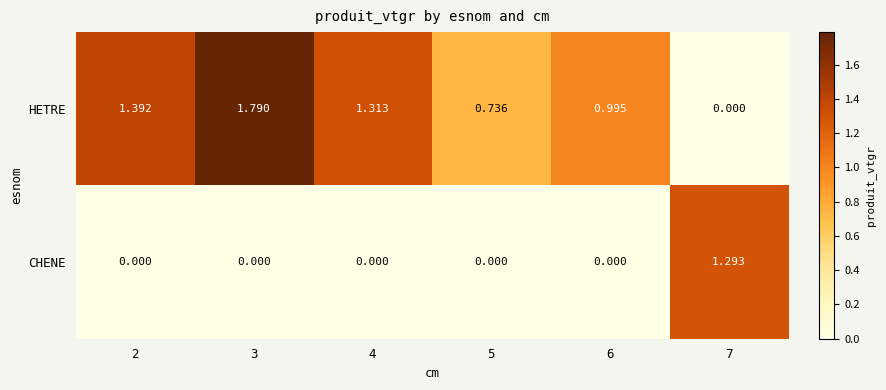

Rank the series at 3 from highest to lowest value.

HETRE, CHENE